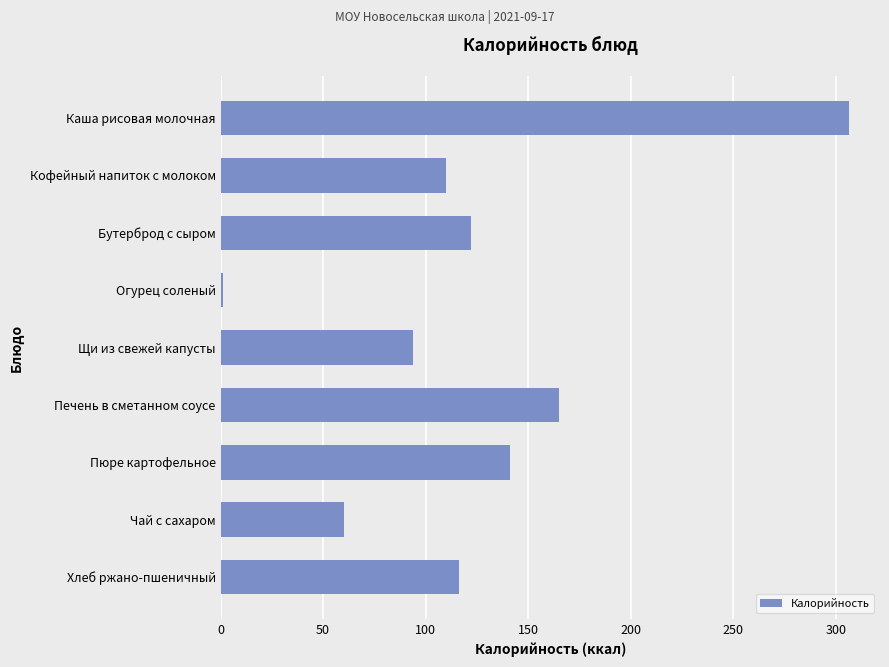

Reading bottom to top, list all the values displayed in this chart.

Хлеб ржано-пшеничный=116.0	Чай с сахаром=60.0	Пюре картофельное=141.0	Печень в сметанном соусе=165.1	Щи из свежей капусты=94.0	Огурец соленый=1.4	Бутерброд с сыром=121.9	Кофейный напиток с молоком=109.8	Каша рисовая молочная=306.2